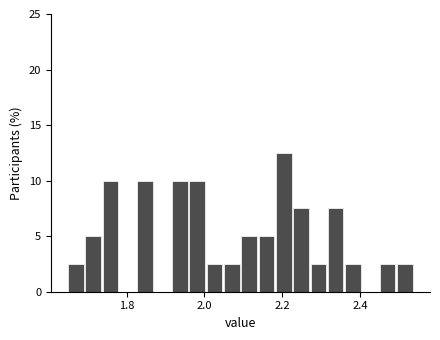

Around what value on the x-axis is the tallest bar? Give the approximate position of its centre, as read against the axis.

2.20